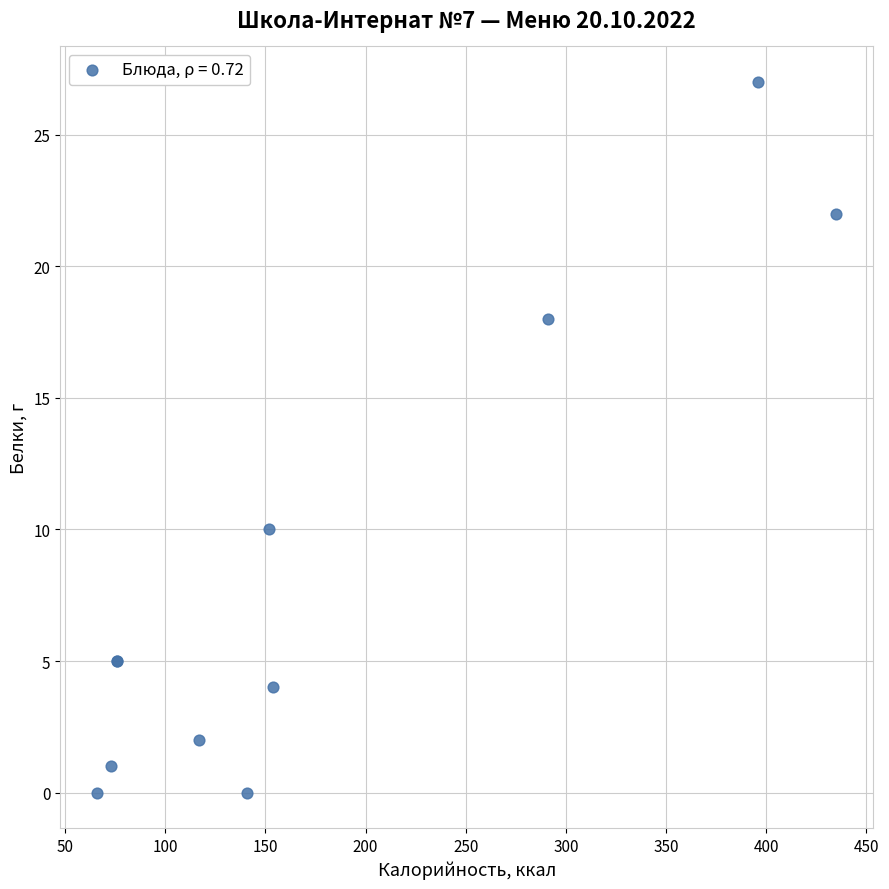

What Y value in the scatter plot is closest to 13?

10